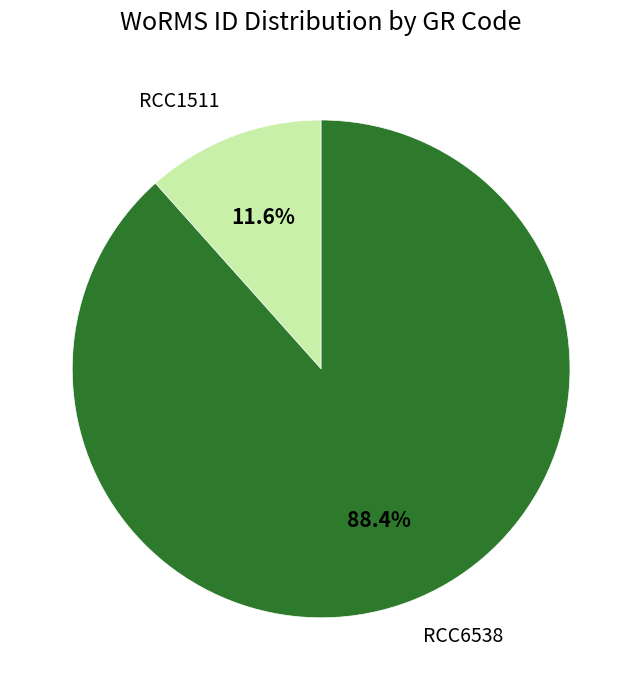

Is it true that RCC1511 is 1% of the pie?

False